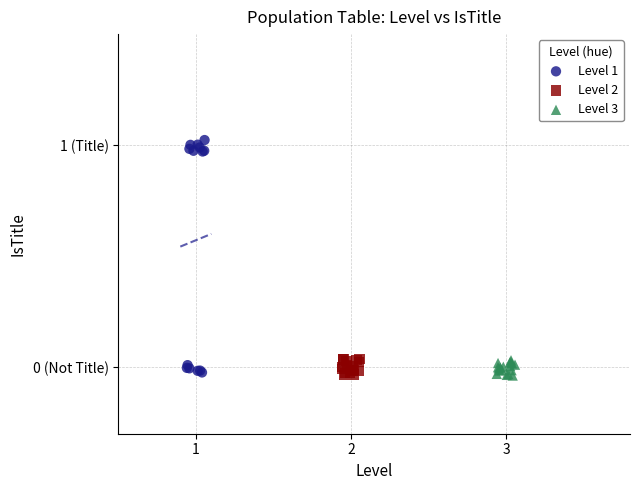

Which series has the largest Y range (max minus min)?

Level 1